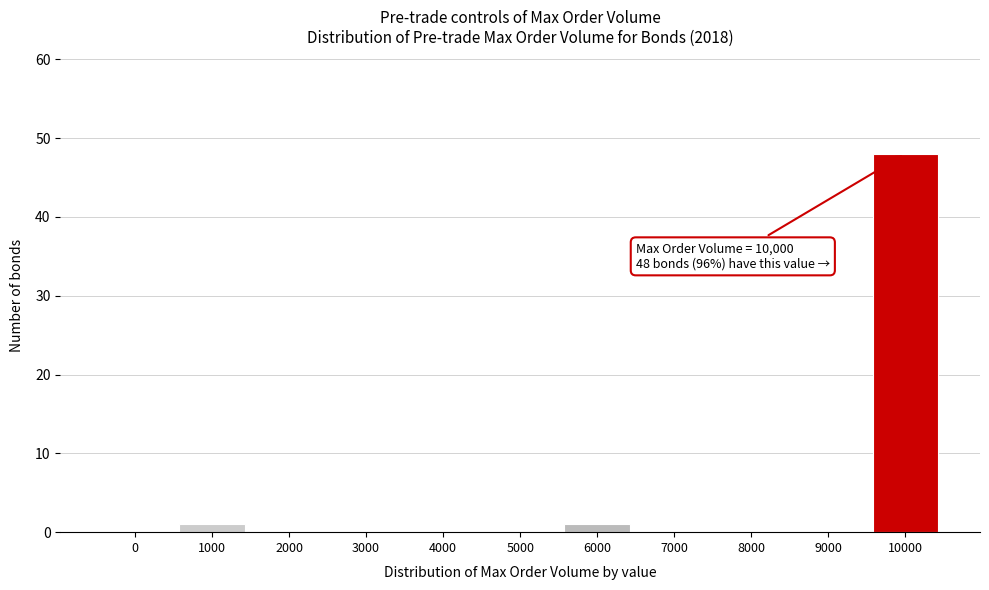

Reading left to right, extract all data points from this chart.

0=0	1000=1	2000=0	3000=0	4000=0	5000=0	6000=1	7000=0	8000=0	9000=0	10000=48